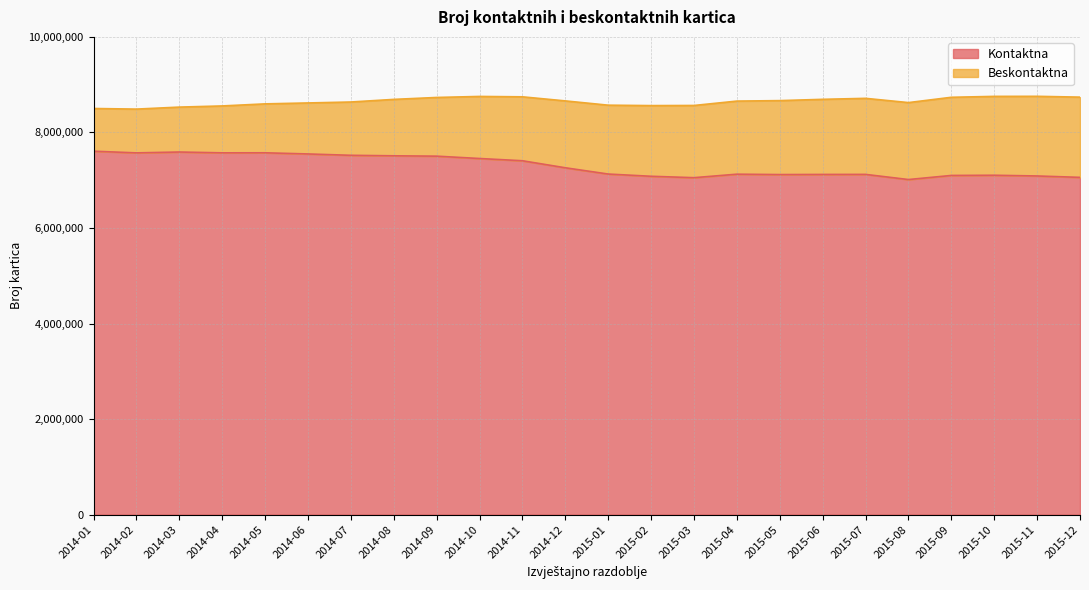

Reading left to right, extract all data points from this chart.

7607525	7572234	7590263	7572989	7573909	7549755	7521469	7510947	7503512	7454356	7407420	7260298	7129150	7082417	7053142	7126252	7118286	7120959	7121885	7014148	7099818	7103946	7088873	7059590